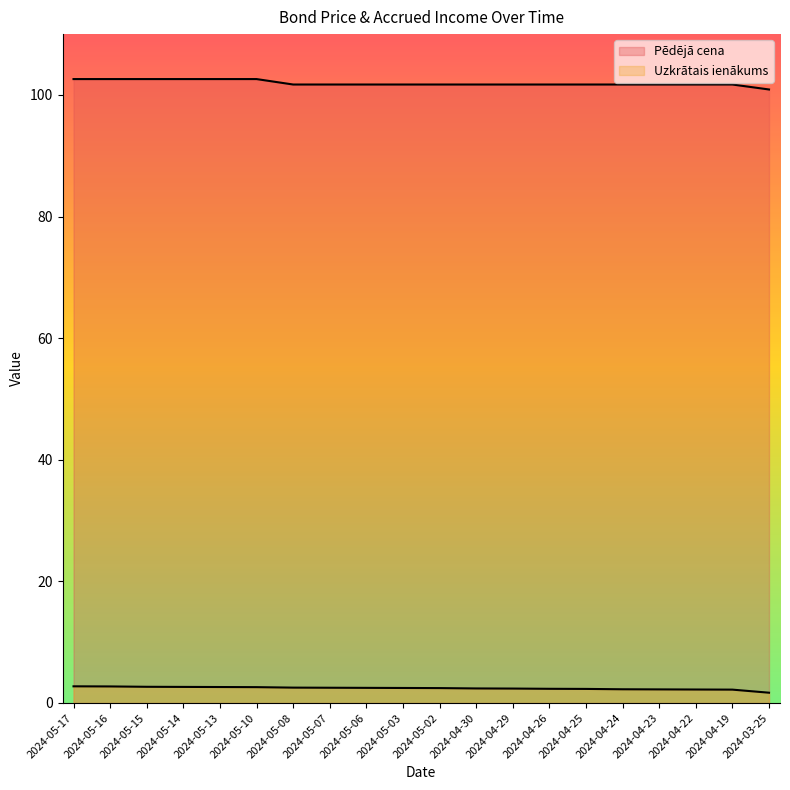

Does the chart display data point markers on the line(s)?

No